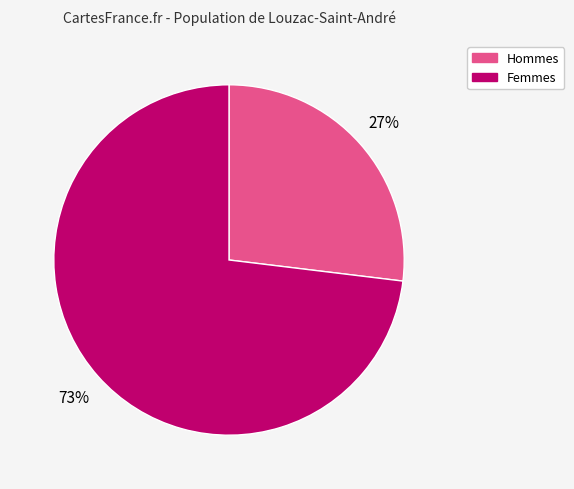

To the nearest percent, what is the difference between the largest and smallest slice percentages?

46%